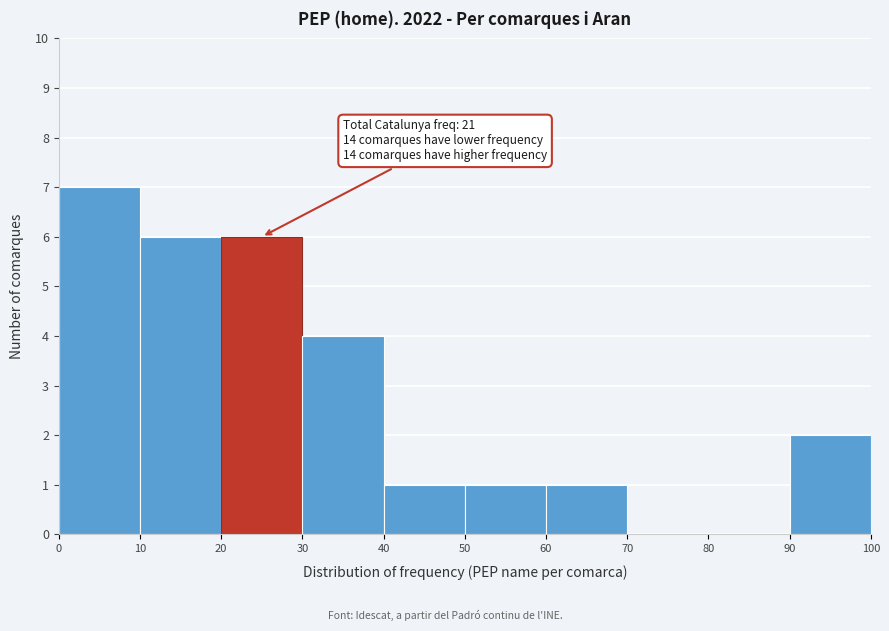

Which range on the x-axis has the tallest bar?

0 to 10